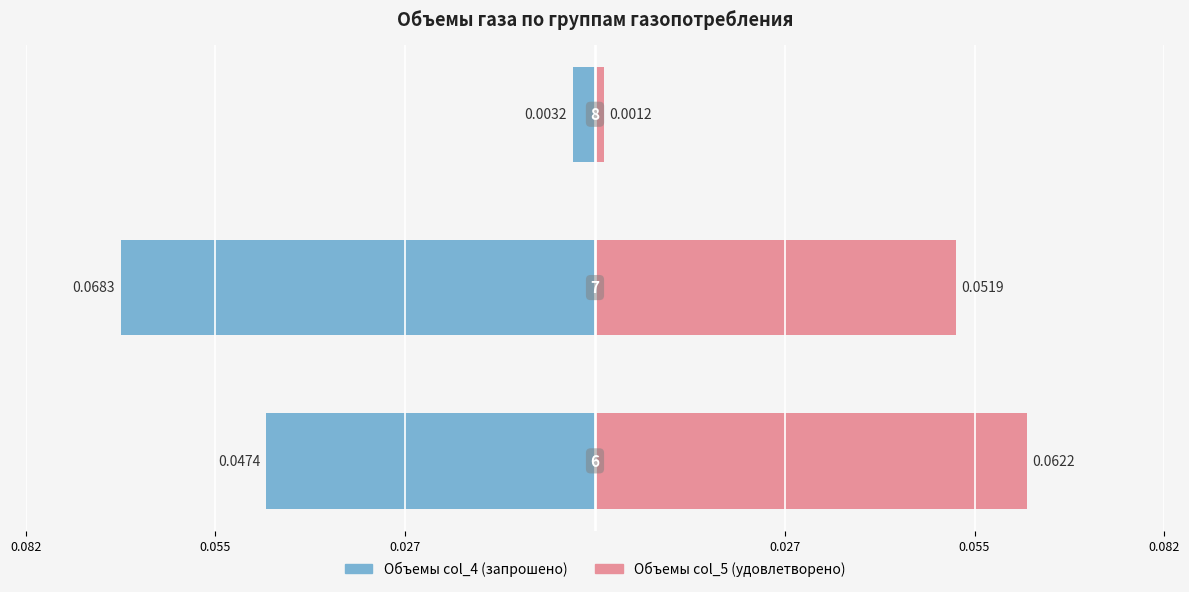

Reading left to right, extract all data points from this chart.

Объемы col_4: -0.0	-0.1	-0.0
Объемы col_5: 0.1	0.1	0.0